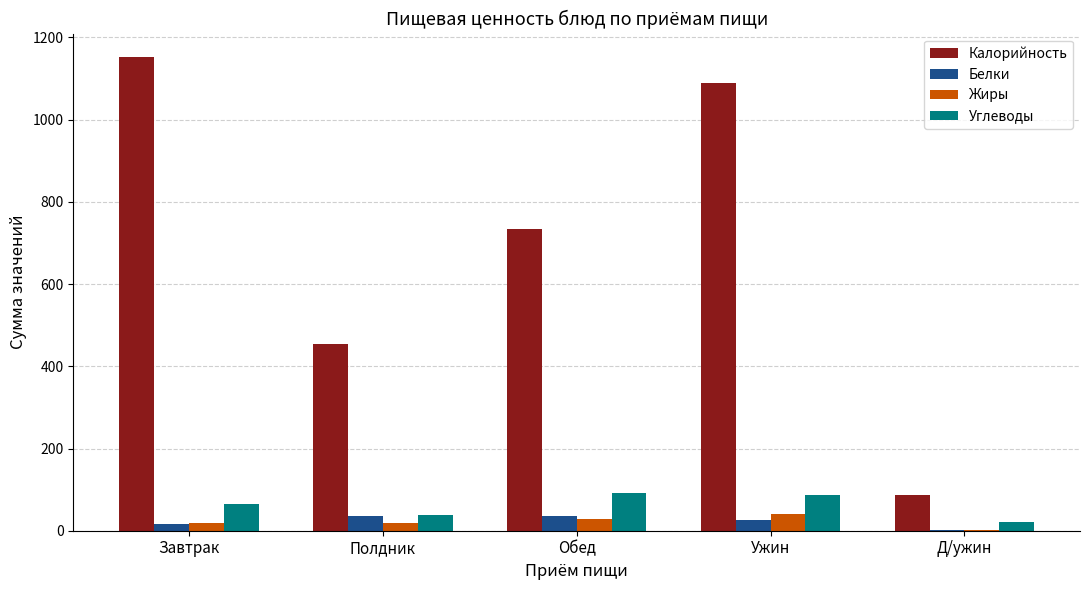

Where is Углеводы nearest to the value 56?

Завтрак